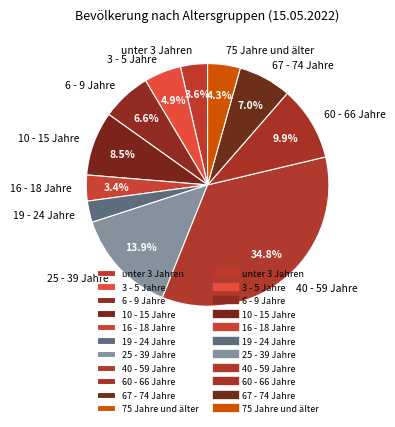

What percentage is NOT represented by unter 3 Jahren?

96.4%